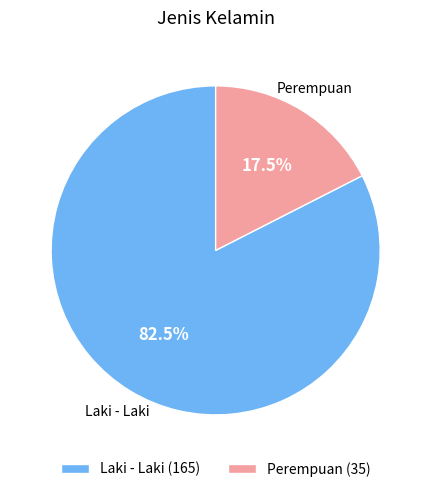

Which category accounts for the majority?

Laki - Laki